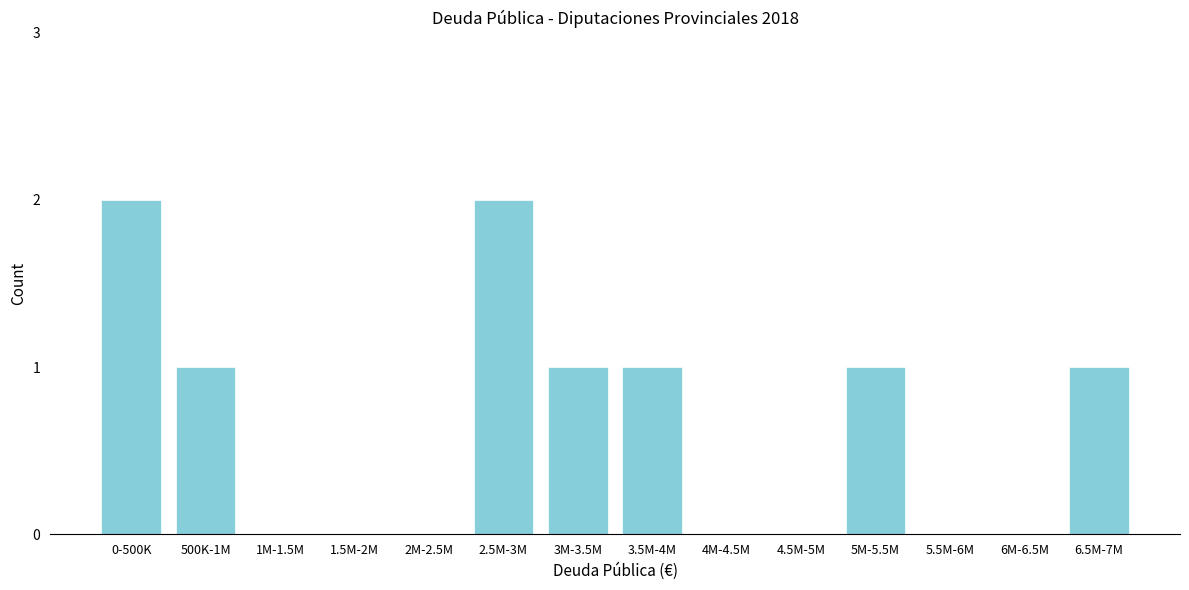

Reading left to right, transcribe all the data shown in this chart.

0-500K=2	500K-1M=1	1M-1.5M=0	1.5M-2M=0	2M-2.5M=0	2.5M-3M=2	3M-3.5M=1	3.5M-4M=1	4M-4.5M=0	4.5M-5M=0	5M-5.5M=1	5.5M-6M=0	6M-6.5M=0	6.5M-7M=1